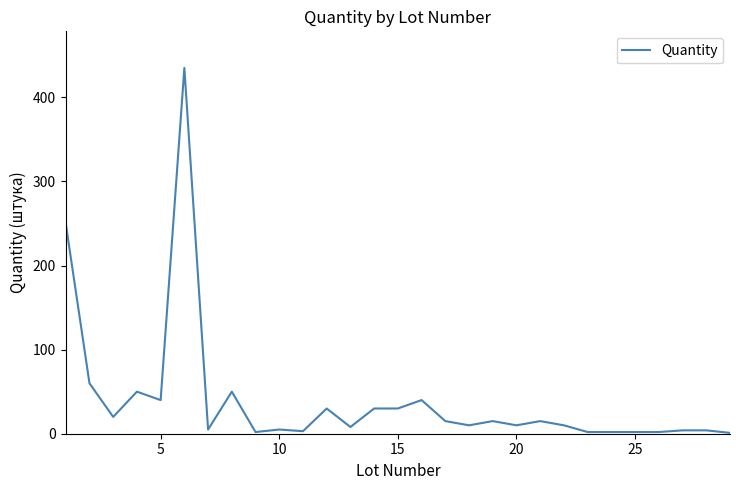

What is the difference between the maximum and minimum values?

434